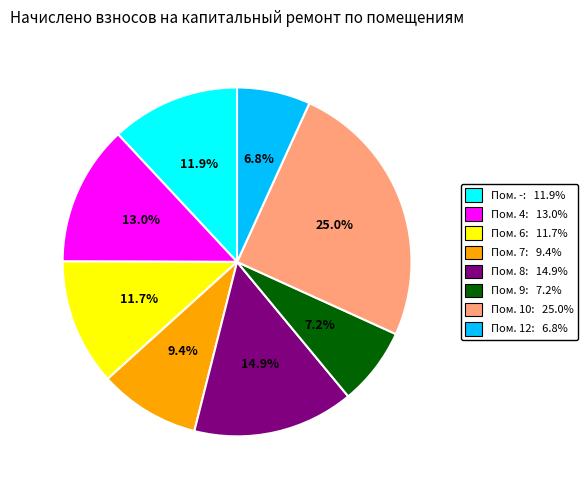

Is there a majority slice in this chart?

No